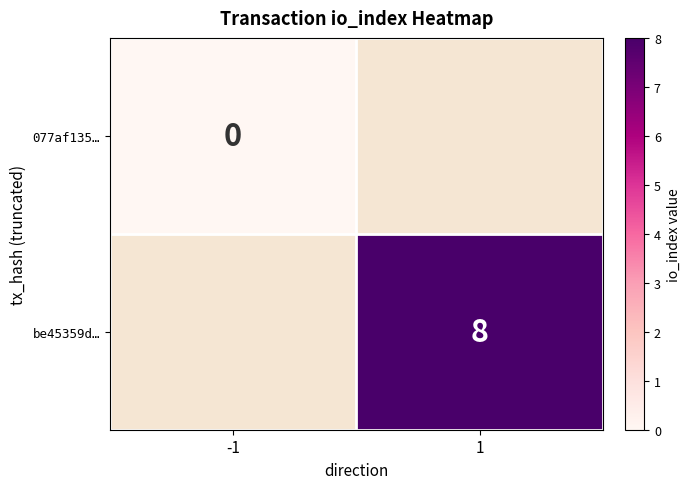

How many categories are shown in the chart?

2